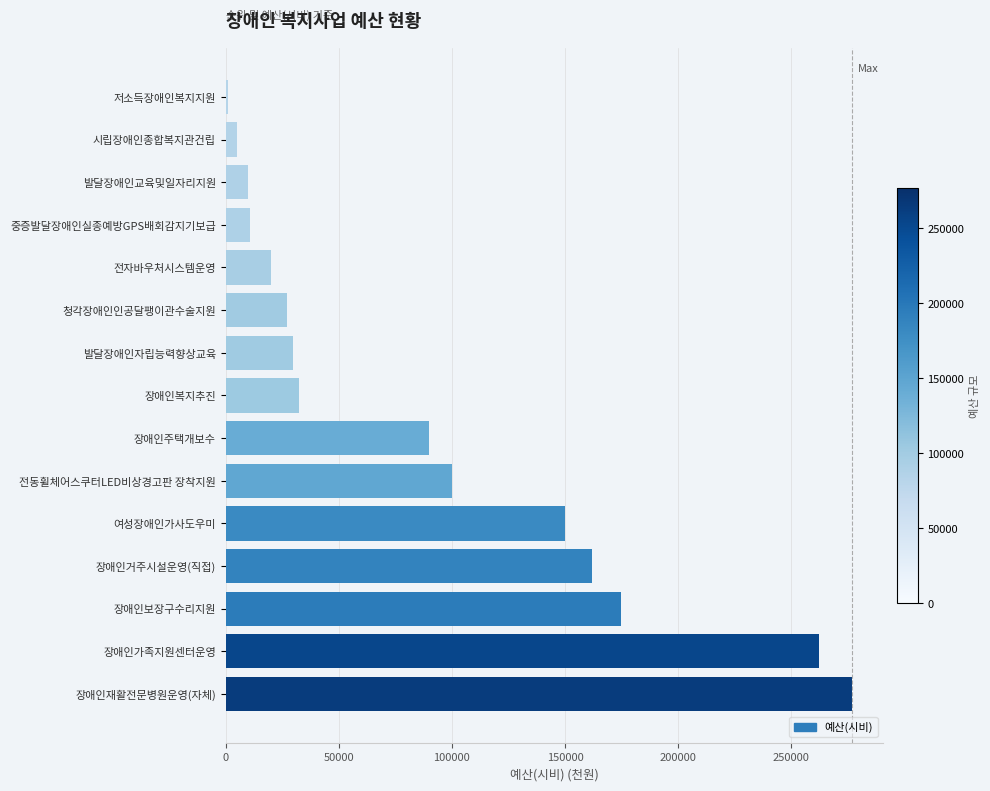

What is the smallest value displayed?

1200